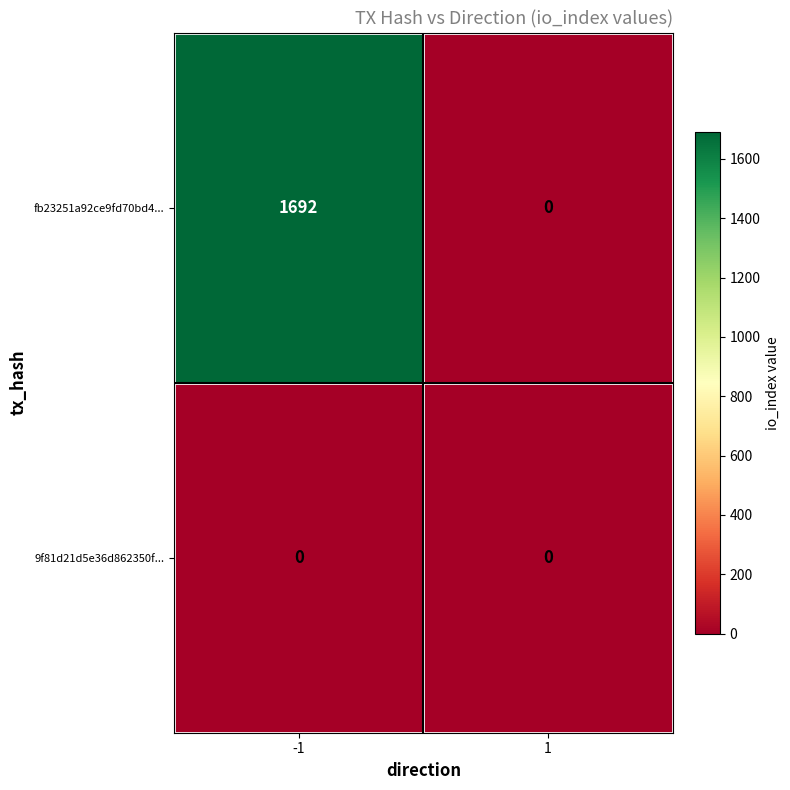

List the series in order of their overall mean, highest first.

fb23251a92ce9fd70bd4..., 9f81d21d5e36d862350f...